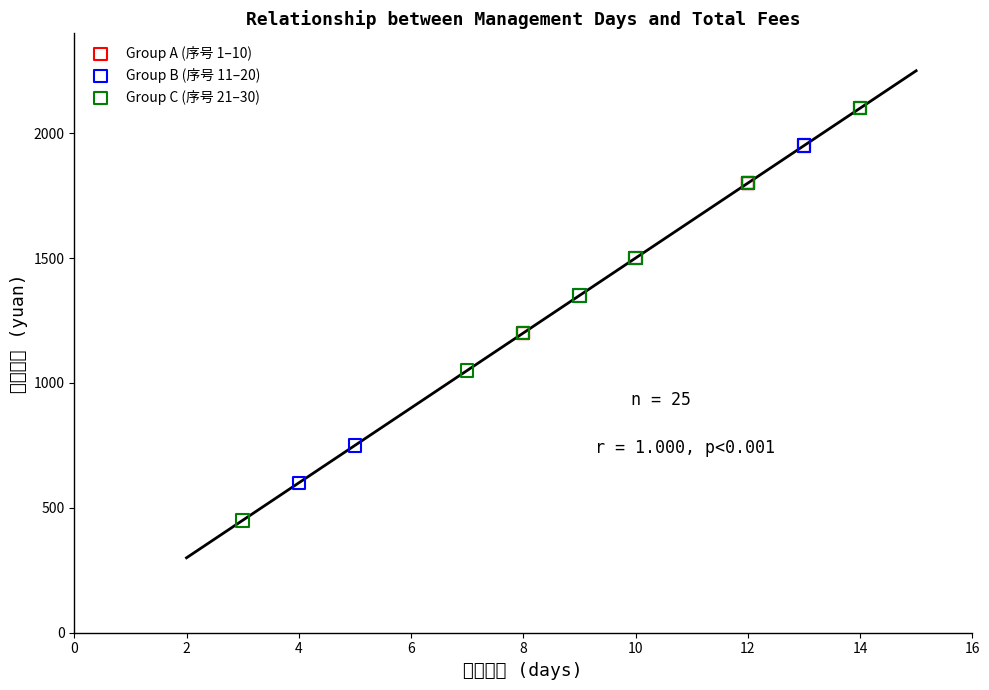

Which series contains the highest Y value?

Group C (序号 21–30)